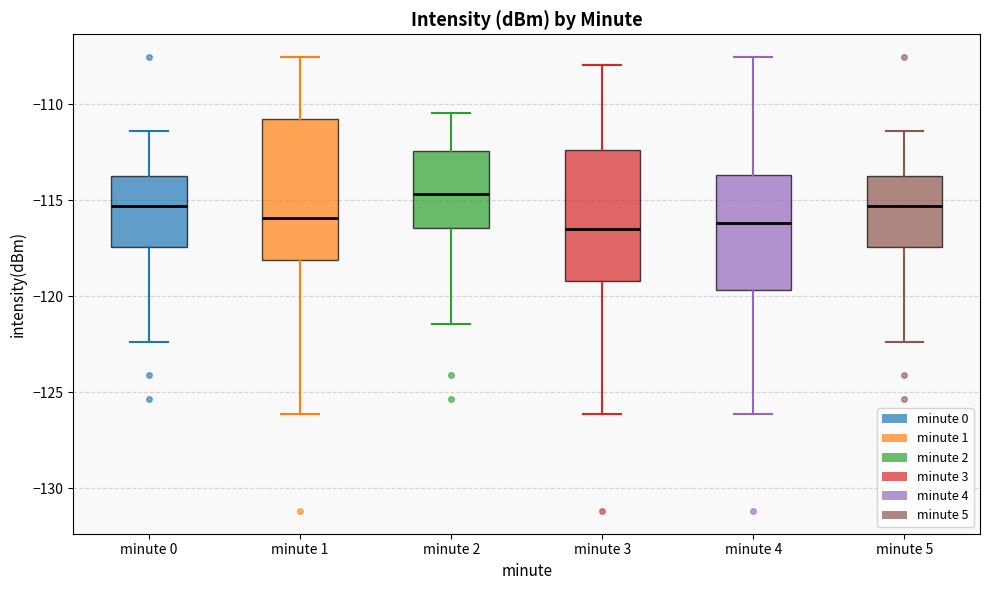

Reading left to right, read every box against the y-axis: the position of its median line, the range the box covers, and the ends of its whiskers. The values are not printed on the chart, so give them approximately, as read against the axis.

minute 0: median -115.5, box -117.5 to -113.5, whiskers -122.5 to -111.5
minute 1: median -116.0, box -118.0 to -111.0, whiskers -126.0 to -107.5
minute 2: median -114.5, box -116.5 to -112.5, whiskers -121.5 to -110.5
minute 3: median -116.5, box -119.0 to -112.5, whiskers -126.0 to -108.0
minute 4: median -116.0, box -119.5 to -113.5, whiskers -126.0 to -107.5
minute 5: median -115.5, box -117.5 to -113.5, whiskers -122.5 to -111.5